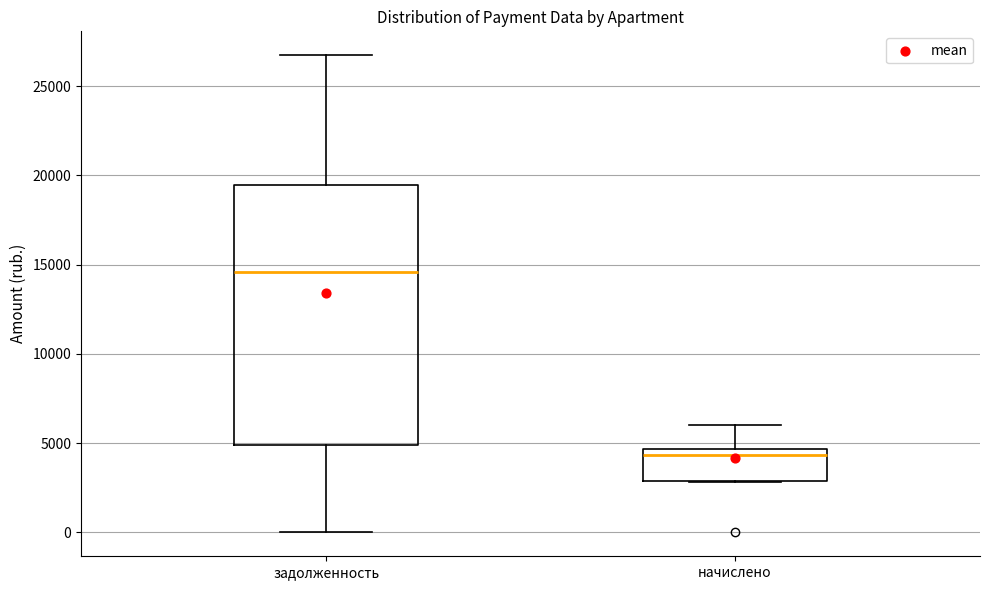

Where is the upper edge of the box for начислено on the y-axis? The values are not printed on the chart, so give them approximately, as read against the axis.

4500